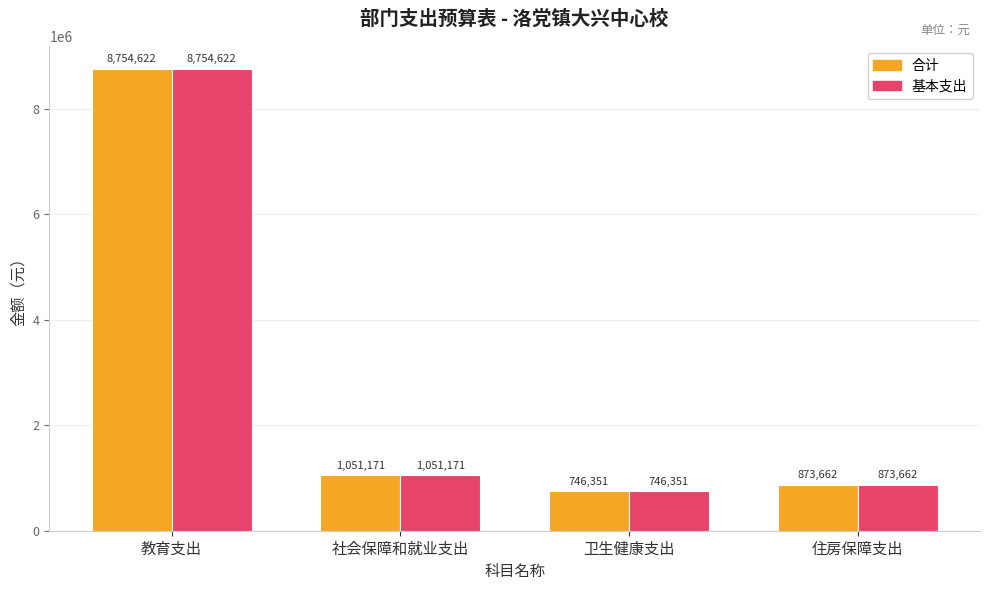

How many bars are there in total?

8